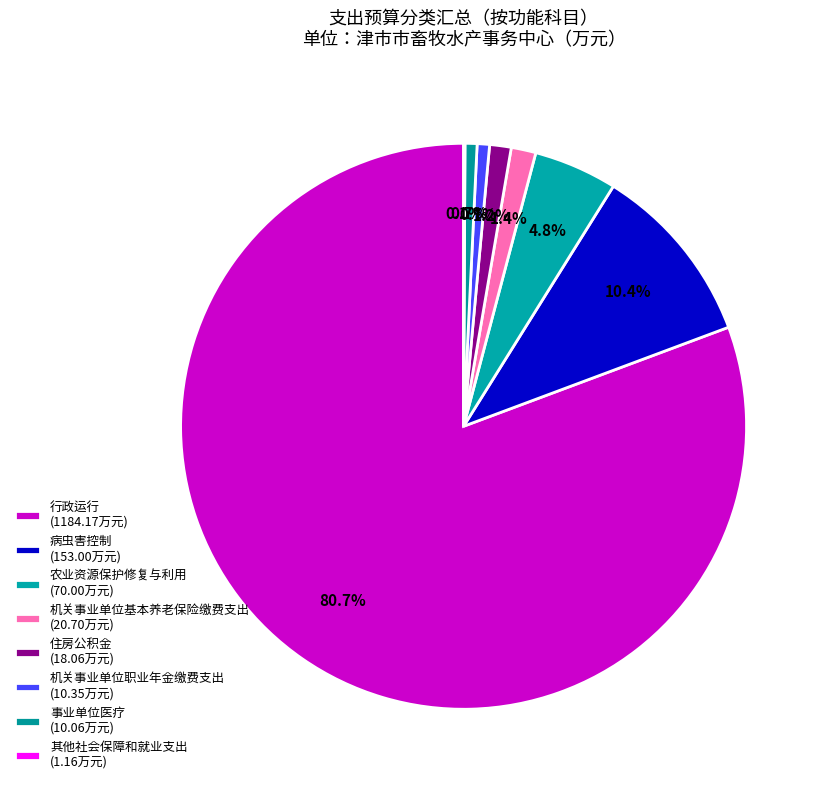

Is the sum of 病虫害控制 and 其他社会保障和就业支出 greater than half?

No